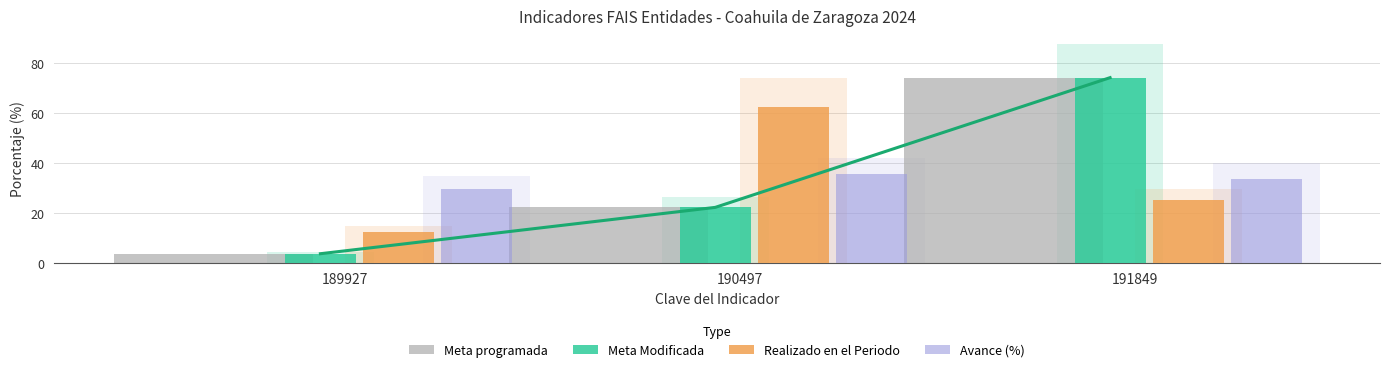

Which series has the largest range (max minus min)?

Meta programada